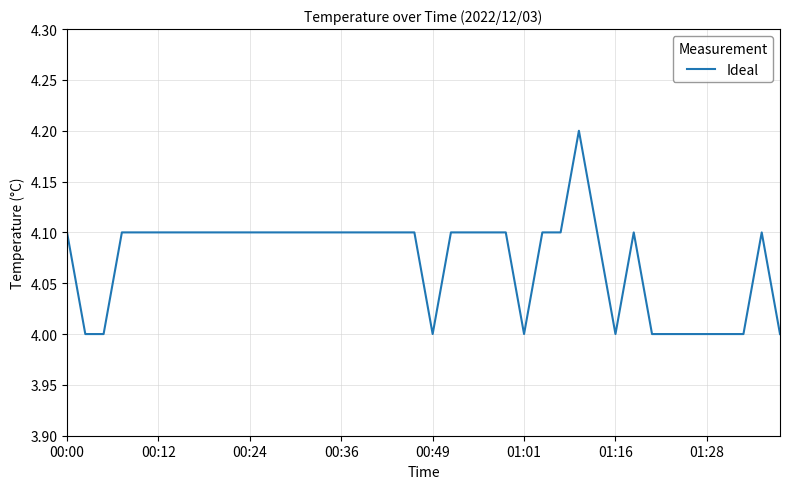

What is the average value?

4.1